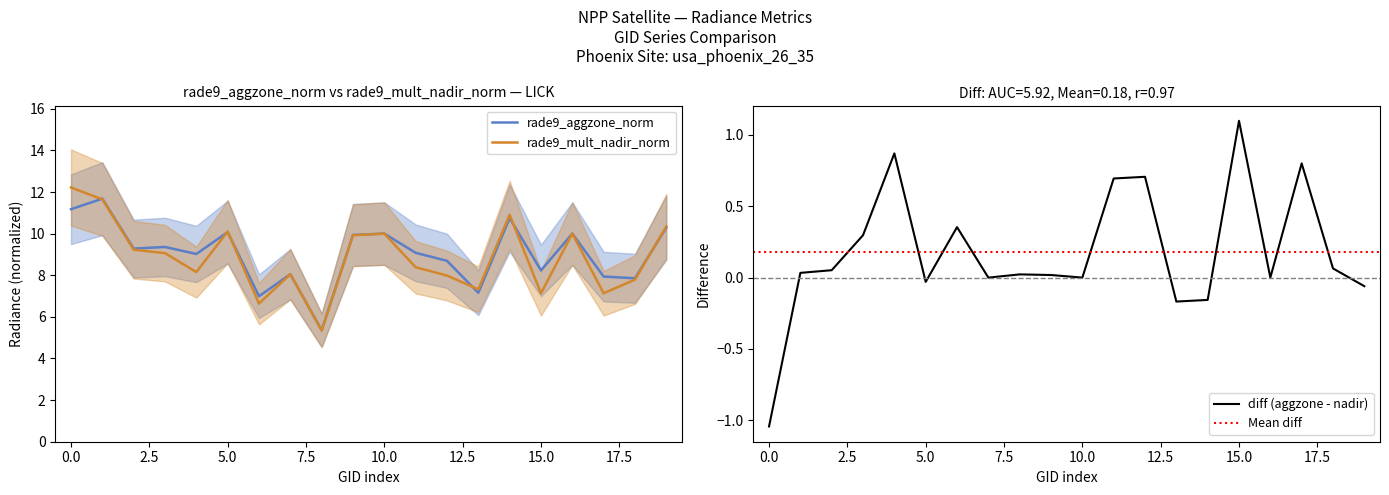

True or false: rade9_aggzone_norm and rade9_mult_nadir_norm cross at least once.

True